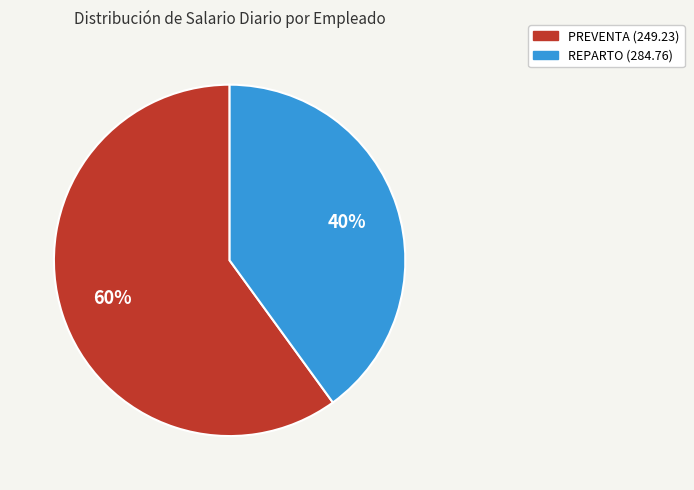

Does PREVENTA (249.23) represent more than half of the total?

Yes